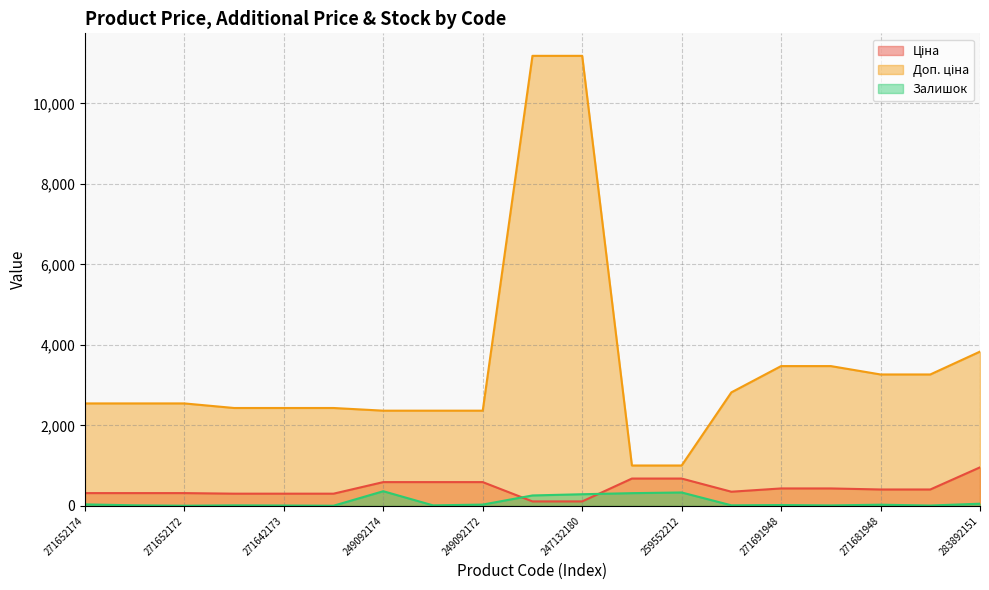

What is the minimum value shown in the chart?

5.0